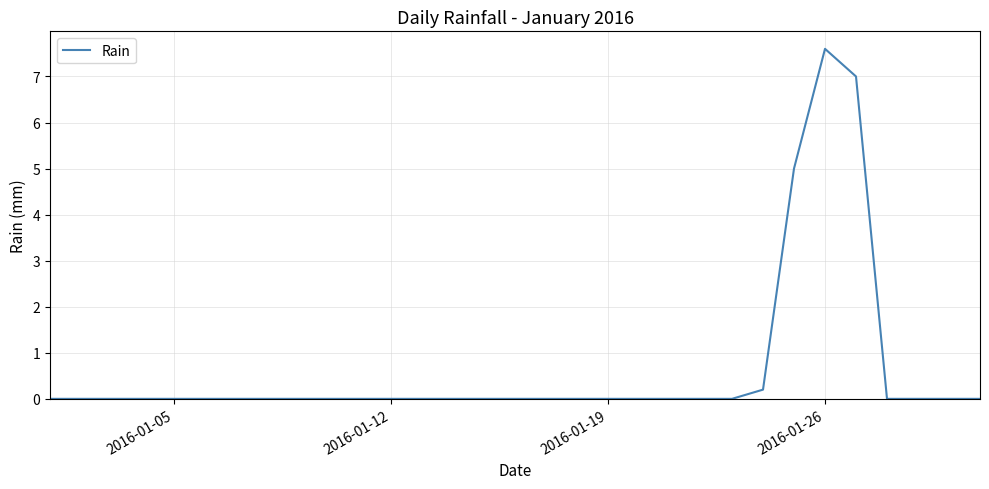

What is the greatest value displayed?

7.6